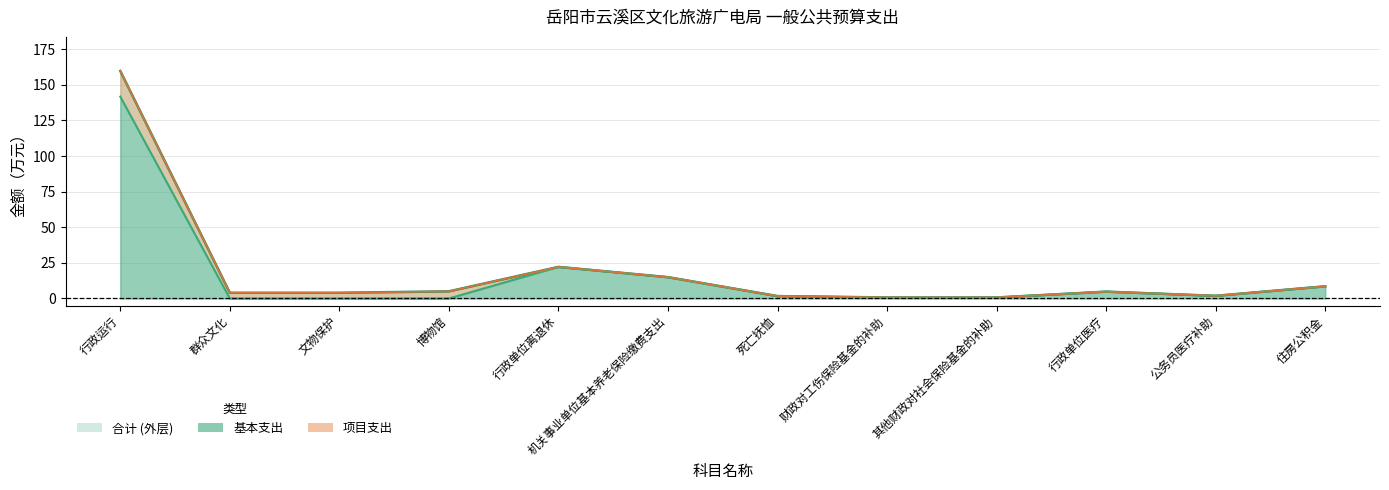

Which series has the largest range (max minus min)?

合计